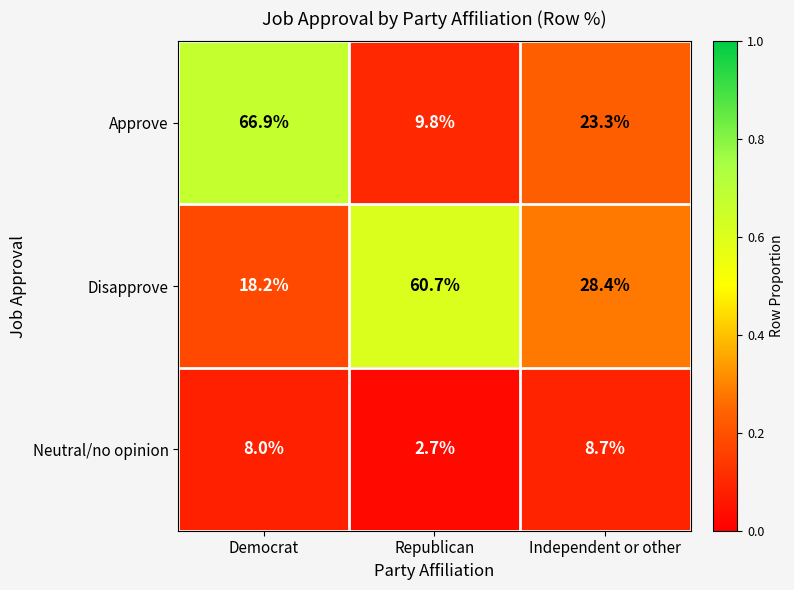

What is the difference between the second highest and minimum values in the Disapprove series?

10.2